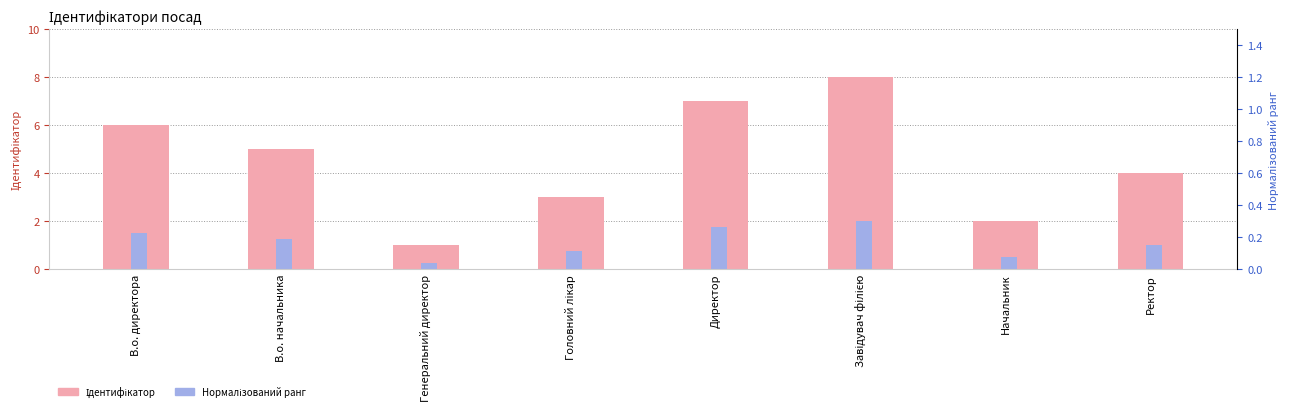

Rank the series by their maximum value, from lowest to highest.

Нормалізований ранг, Ідентифікатор